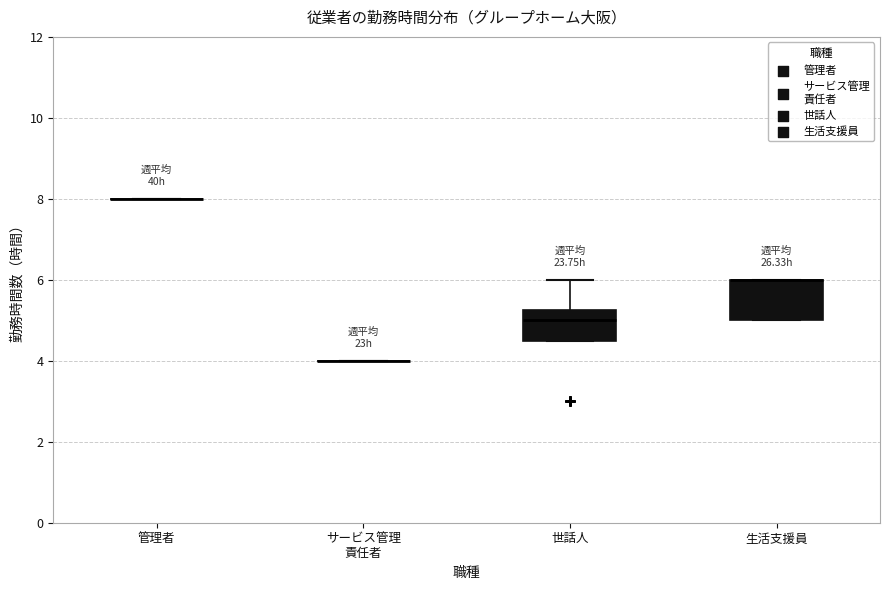

Reading left to right, read every box against the y-axis: the position of its median line, the range the box covers, and the ends of its whiskers. The values are not printed on the chart, so give them approximately, as read against the axis.

管理者: box collapsed to a line at 8.0, whiskers 8.0 to 8.0
サービス管理 責任者: box collapsed to a line at 4.0, whiskers 4.0 to 4.0
世話人: median 5.0, box 4.6 to 5.2, whiskers 4.6 to 6.0
生活支援員: median 6.0 (drawn on the box's upper edge), box 5.0 to 6.0, whiskers 5.0 to 6.0